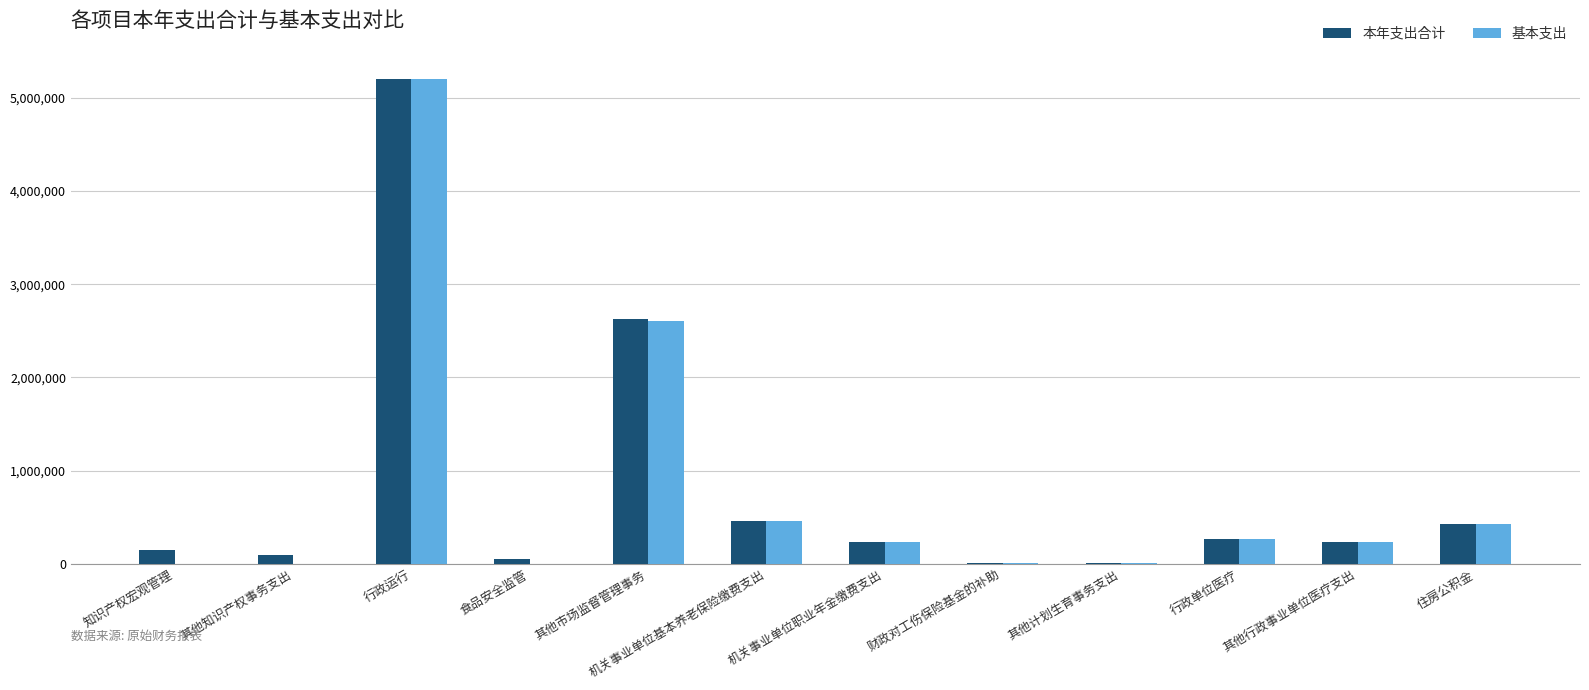

Which label corresponds to the largest value in the chart?

行政运行